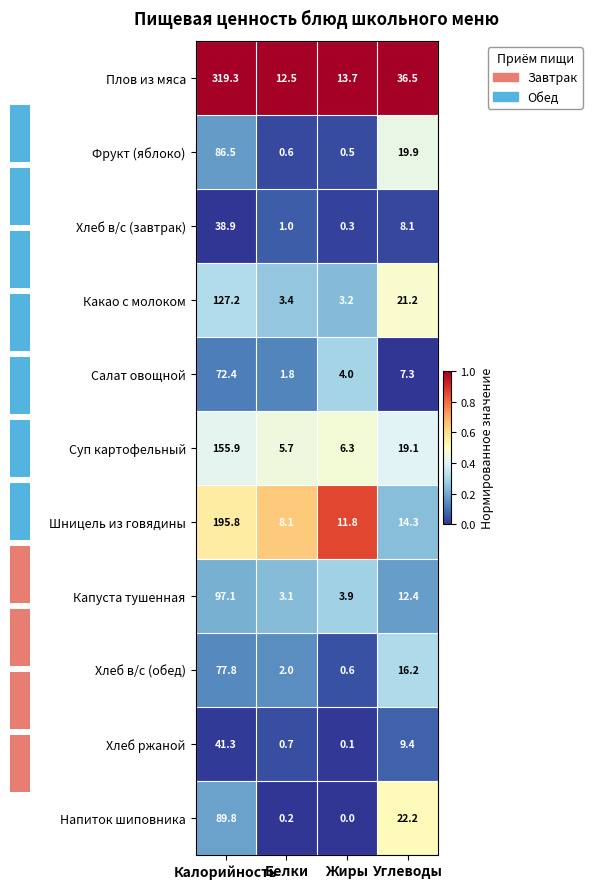

Reading left to right, extract all data points from this chart.

Плов из мяса: Калорийность=319.3	Белки=12.5	Жиры=13.7	Углеводы=36.5
Фрукт (яблоко): Калорийность=86.5	Белки=0.6	Жиры=0.5	Углеводы=19.9
Хлеб в/с (завтрак): Калорийность=38.9	Белки=1.0	Жиры=0.3	Углеводы=8.1
Какао с молоком: Калорийность=127.2	Белки=3.4	Жиры=3.2	Углеводы=21.2
Салат овощной: Калорийность=72.4	Белки=1.8	Жиры=4.0	Углеводы=7.3
Суп картофельный: Калорийность=155.9	Белки=5.7	Жиры=6.3	Углеводы=19.1
Шницель из говядины: Калорийность=195.8	Белки=8.1	Жиры=11.8	Углеводы=14.3
Капуста тушенная: Калорийность=97.1	Белки=3.1	Жиры=3.9	Углеводы=12.4
Хлеб в/с (обед): Калорийность=77.8	Белки=2.0	Жиры=0.6	Углеводы=16.2
Хлеб ржаной: Калорийность=41.3	Белки=0.7	Жиры=0.1	Углеводы=9.4
Напиток шиповника: Калорийность=89.8	Белки=0.2	Жиры=0.0	Углеводы=22.2